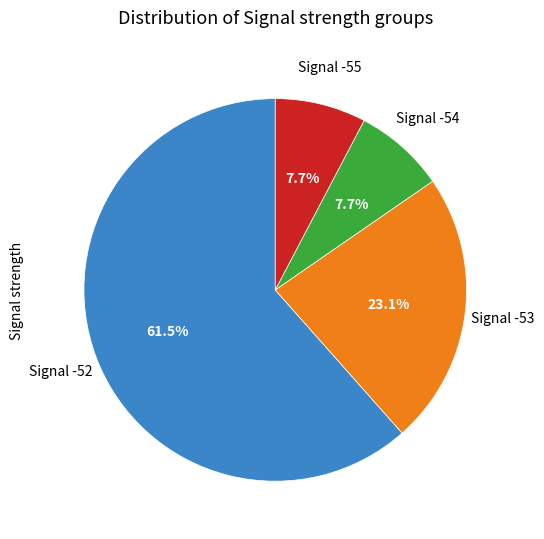

Is there any slice that represents more than half of the pie?

Yes